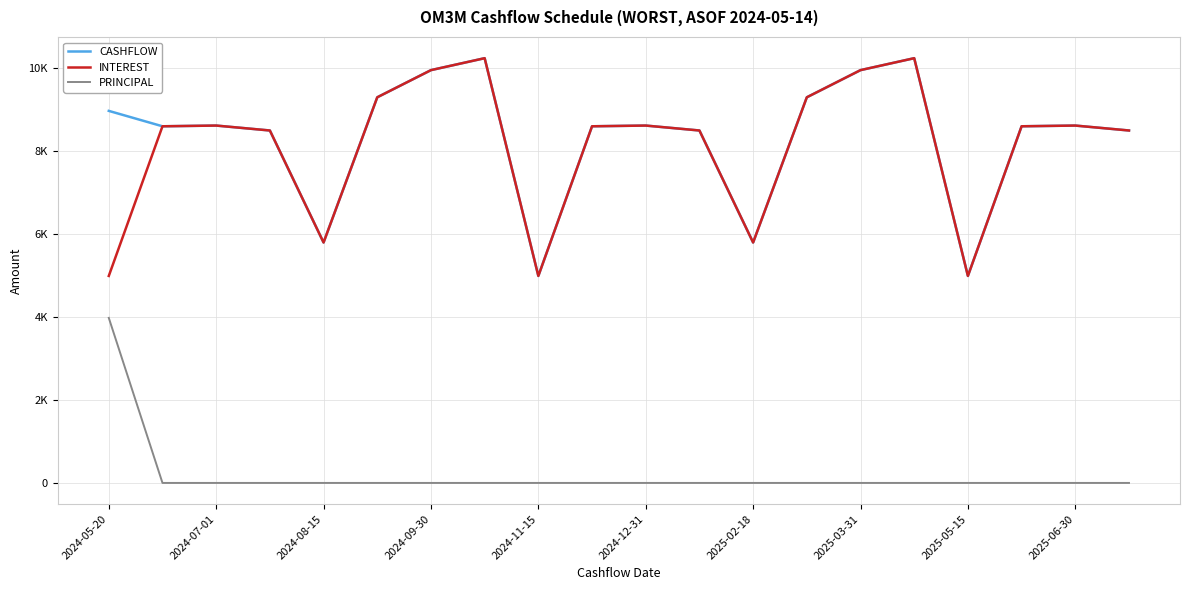

Is this an area chart (filled region under the line)?

No